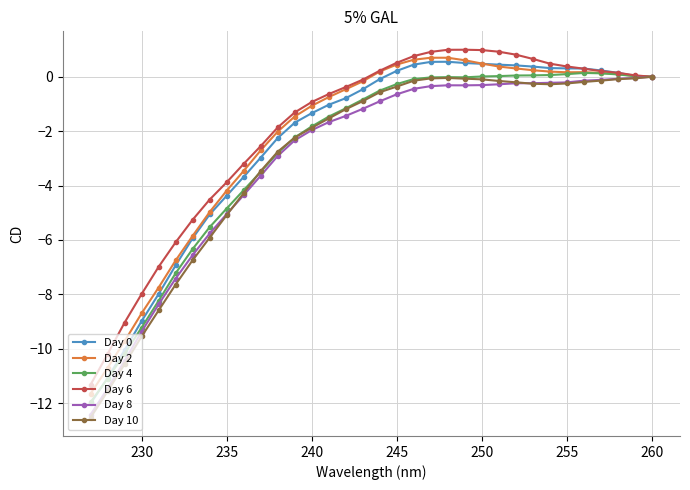

Which series has the largest range (max minus min)?

Day 0